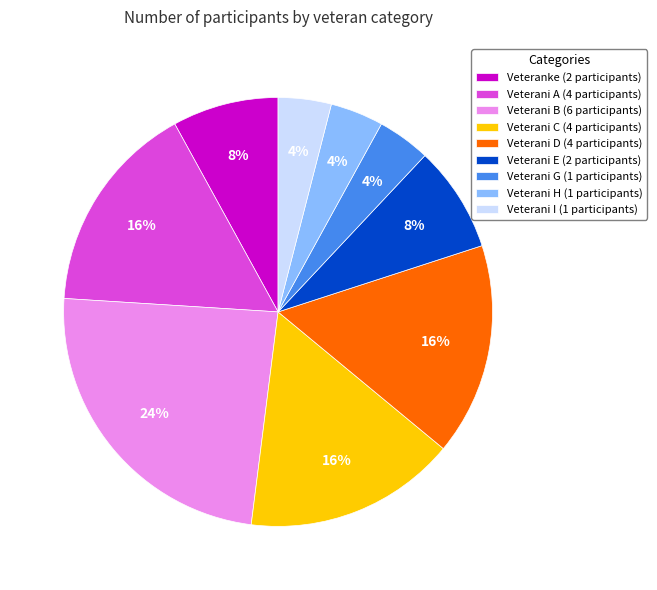

Is it true that Veterani D is 5% of the pie?

False